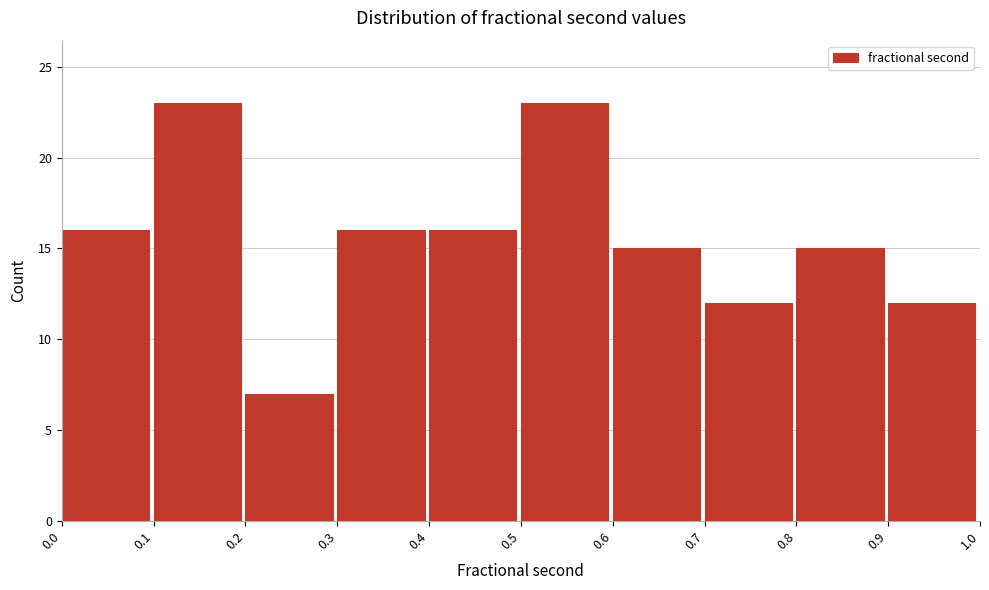

Reading left to right, transcribe this chart: for each bar, give the range it covers on the x-axis and its height. The values are not printed on the chart, so give them approximately, as read against the axis.

0.0 to 0.1: 16
0.1 to 0.2: 23
0.2 to 0.3: 7
0.3 to 0.4: 16
0.4 to 0.5: 16
0.5 to 0.6: 23
0.6 to 0.7: 15
0.7 to 0.8: 12
0.8 to 0.9: 15
0.9 to 1.0: 12